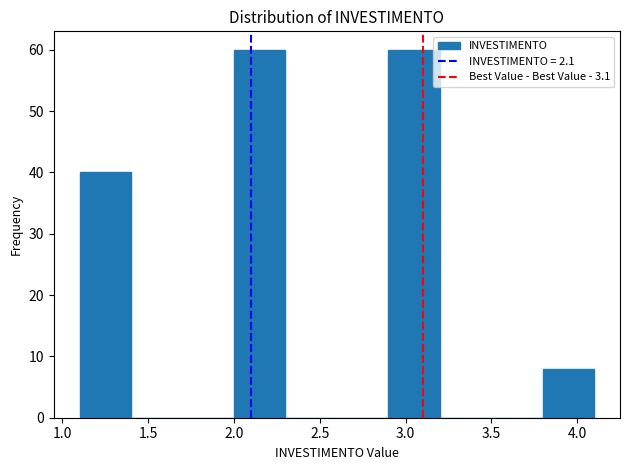

Reading left to right, transcribe this chart: for each bar, give the range it covers on the x-axis and its height. The values are not printed on the chart, so give them approximately, as read against the axis.

1.1 to 1.4: 40
1.4 to 1.7: 0
1.7 to 2.0: 0
2.0 to 2.3: 60
2.3 to 2.6: 0
2.6 to 2.9: 0
2.9 to 3.2: 60
3.2 to 3.5: 0
3.5 to 3.8: 0
3.8 to 4.1: 8